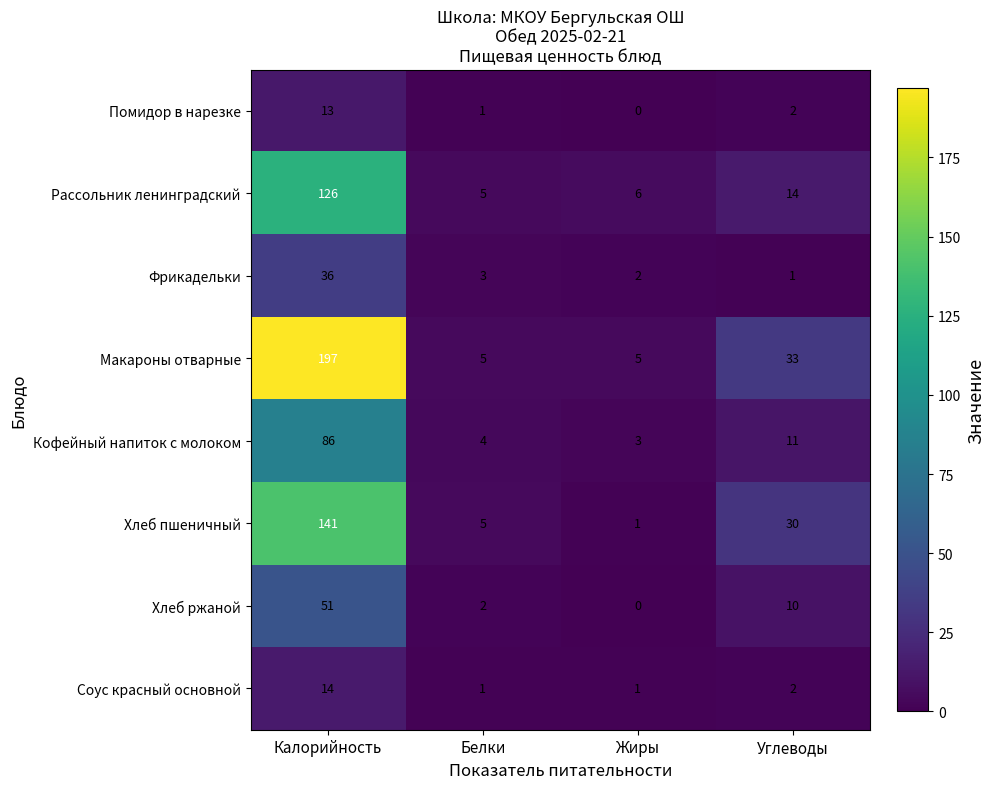

Which series has the widest spread of values?

Макароны отварные